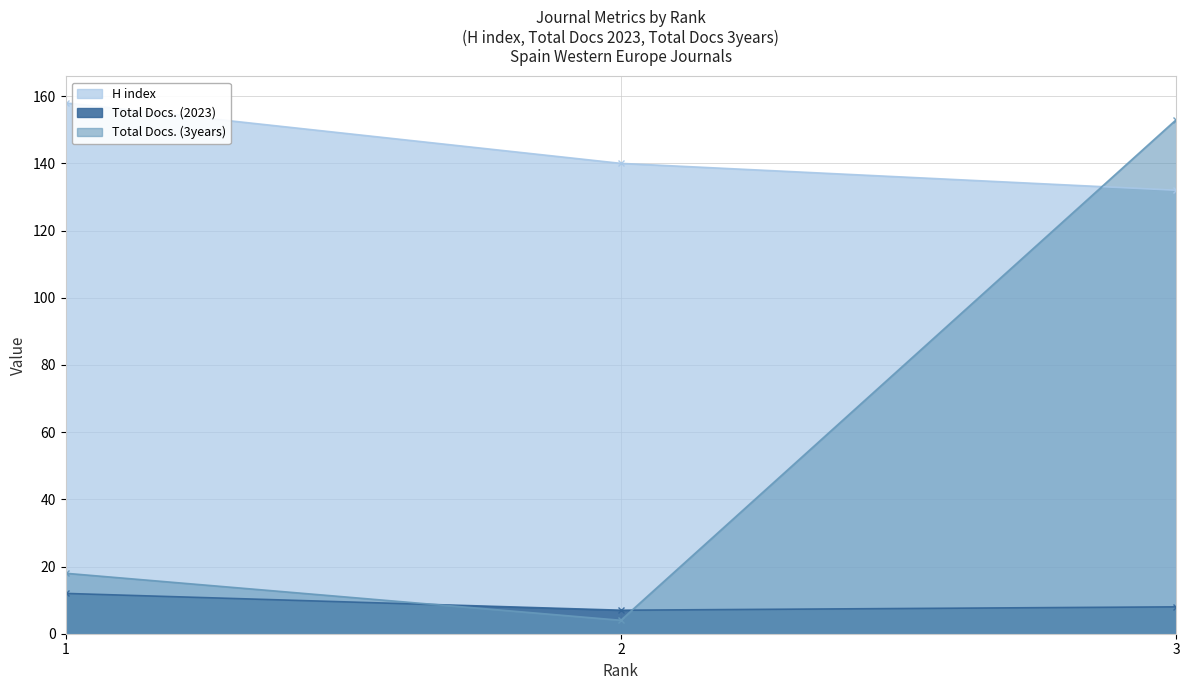

Reading left to right, what are all the values shown in this chart?

H index: 1=158	2=140	3=132
Total Docs. (2023): 1=12	2=7	3=8
Total Docs. (3years): 1=18	2=4	3=153